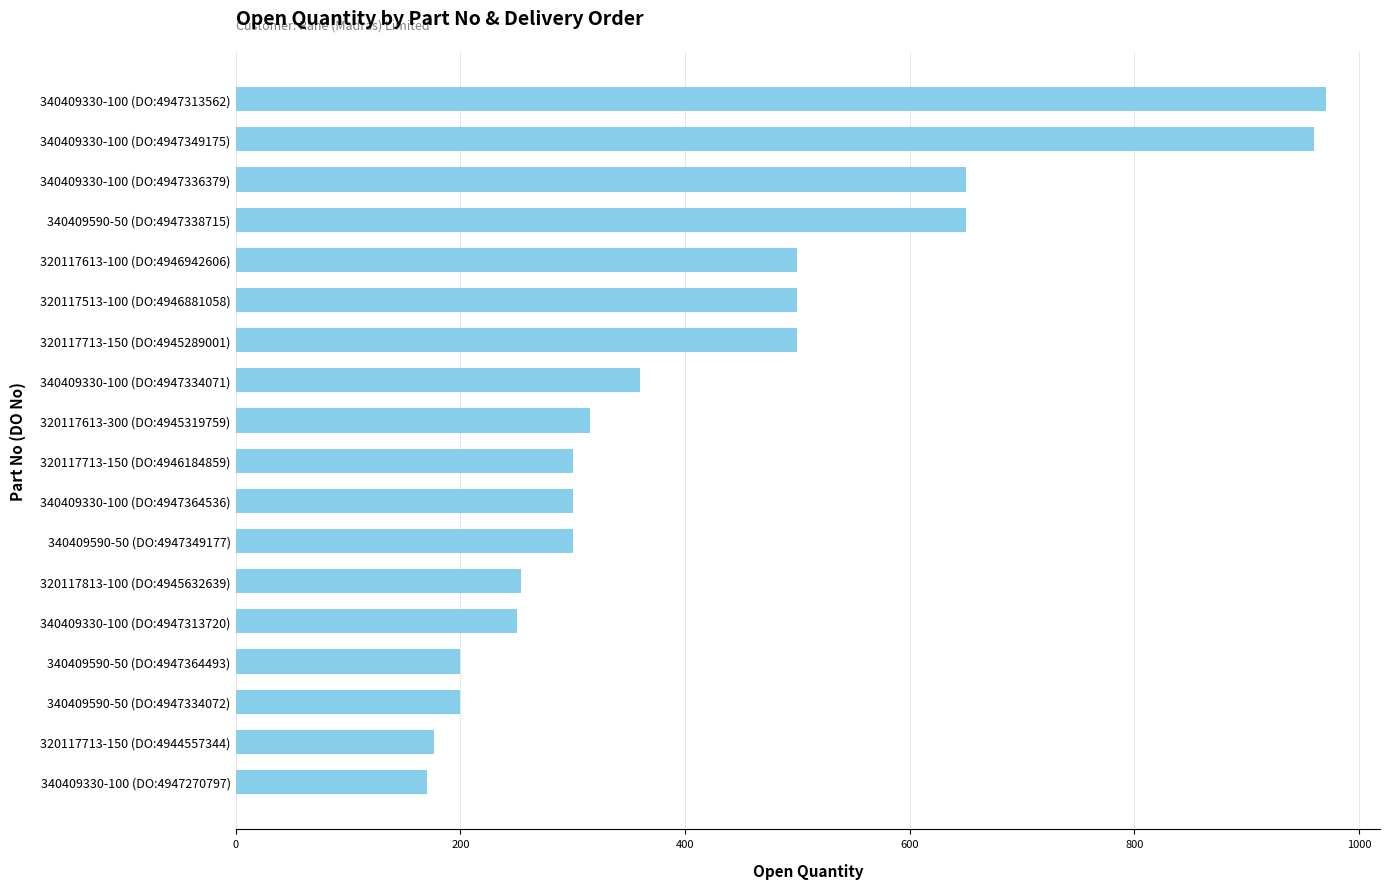

What is the minimum value shown in the chart?

170